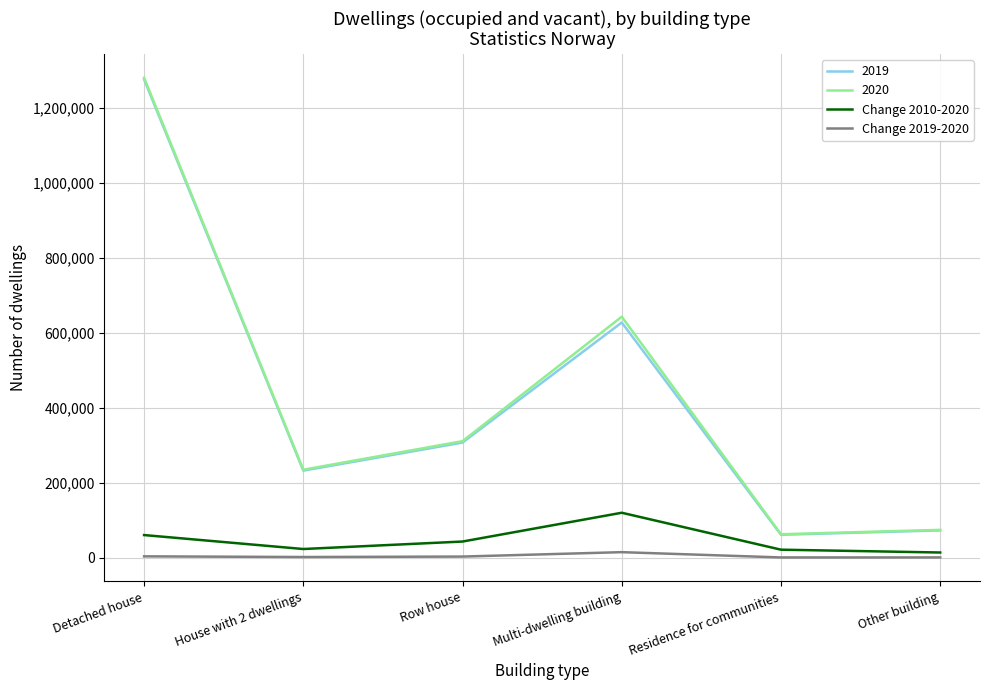

True or false: Change 2019-2020 and Change 2010-2020 intersect in this chart.

False